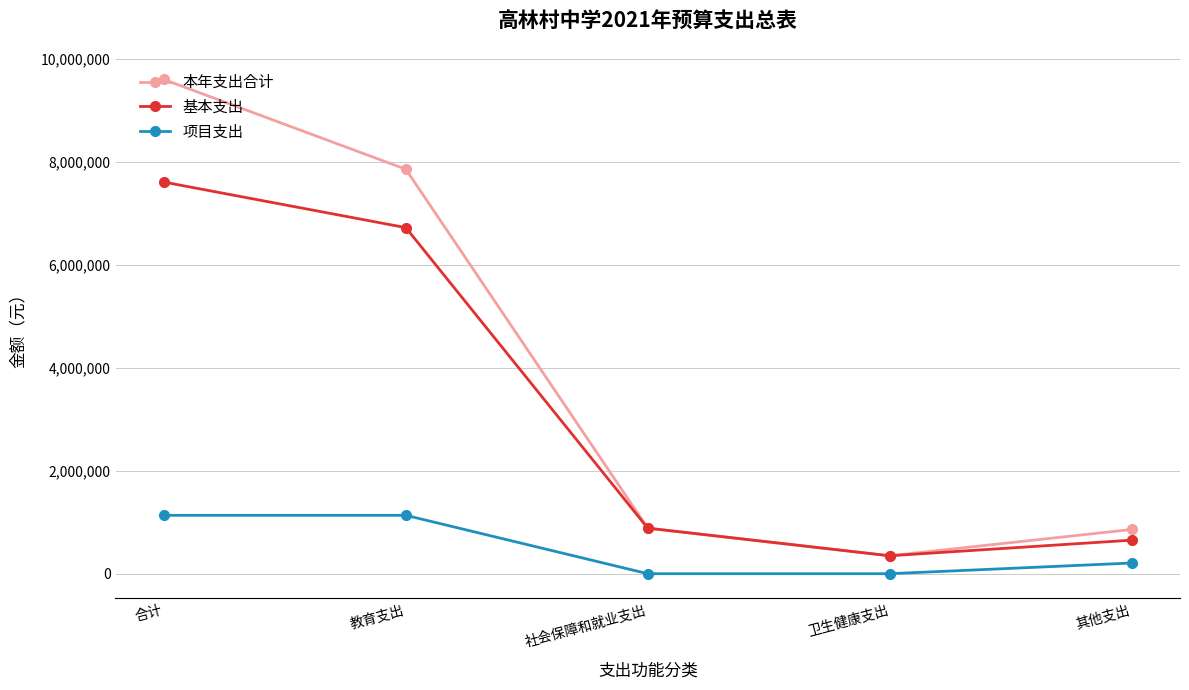

True or false: 项目支出 has a value of 0 at 社会保障和就业支出.

True